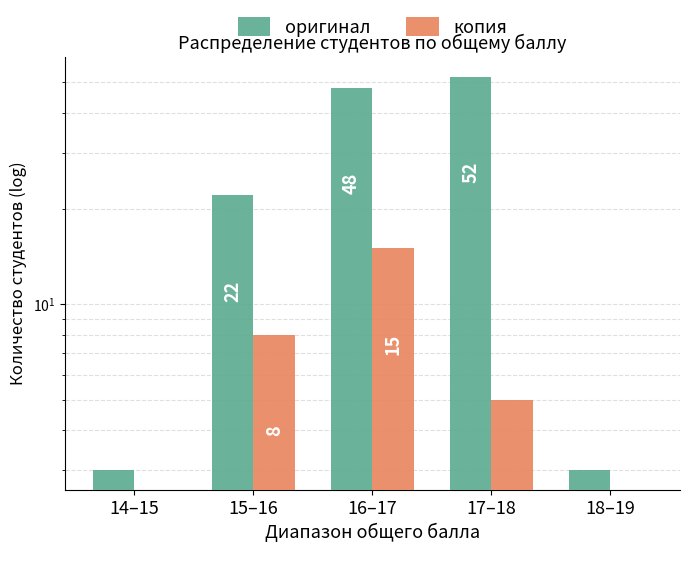

Which series has the widest spread of values?

оригинал